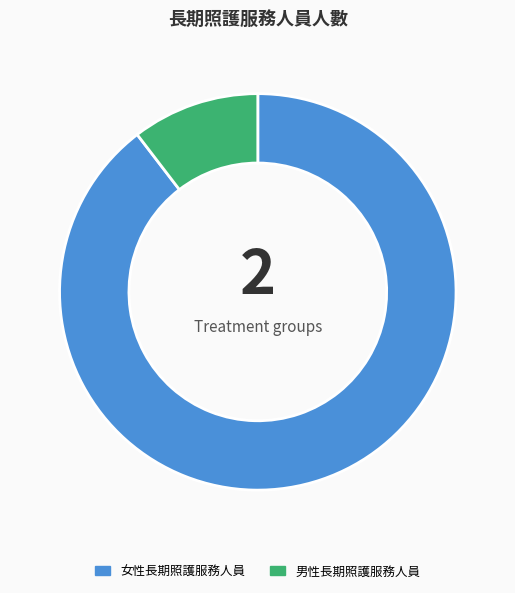

What is the ratio of the value at 女性長期照護服務人員 to the value at 男性長期照護服務人員?

8.6